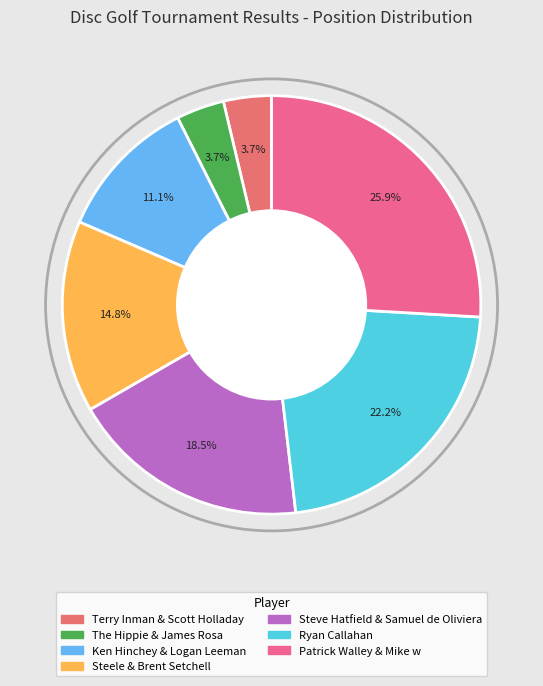

Is there a majority slice in this chart?

No